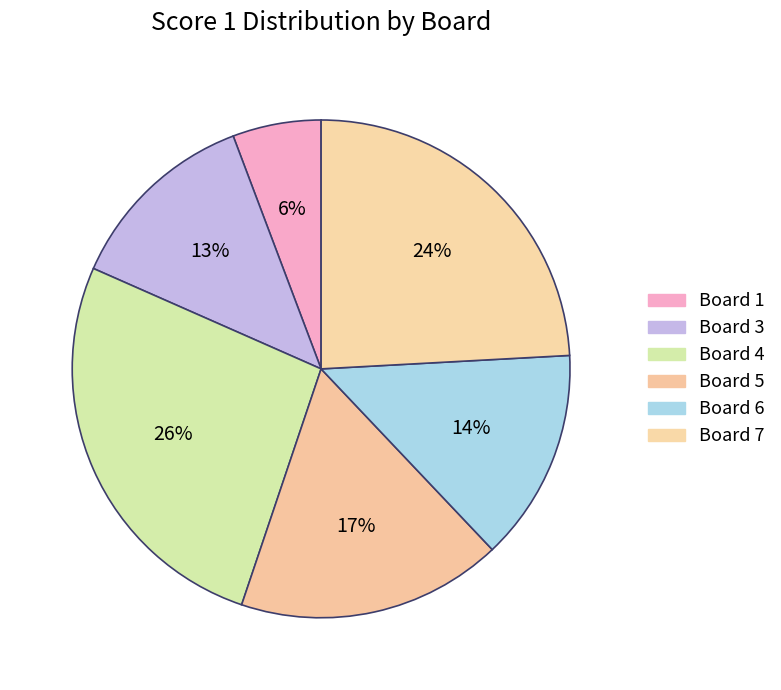

Is there a majority slice in this chart?

No